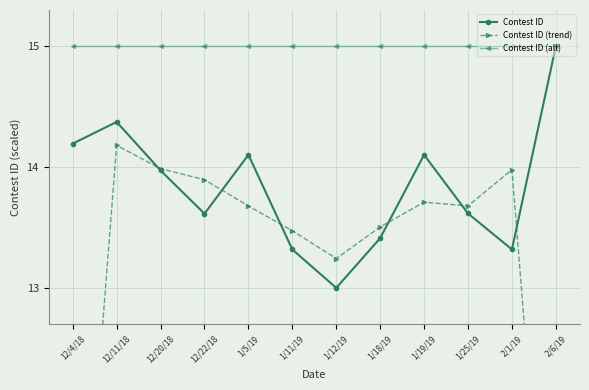

Which series has the widest spread of values?

Contest ID (trend)